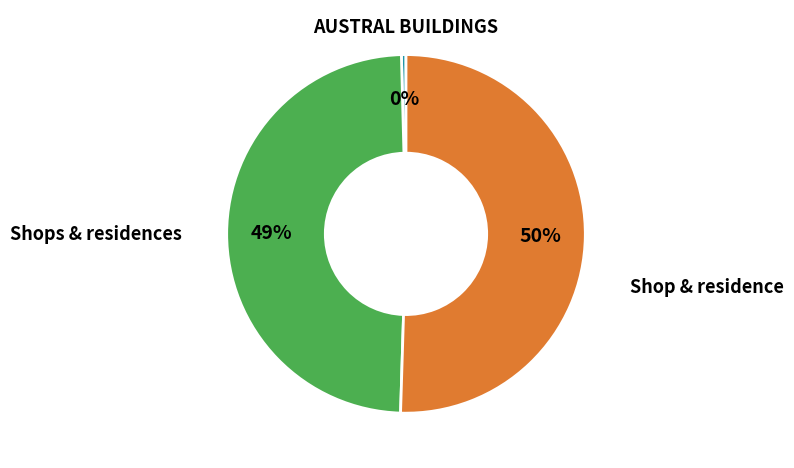

How many slices are in this pie chart?

3